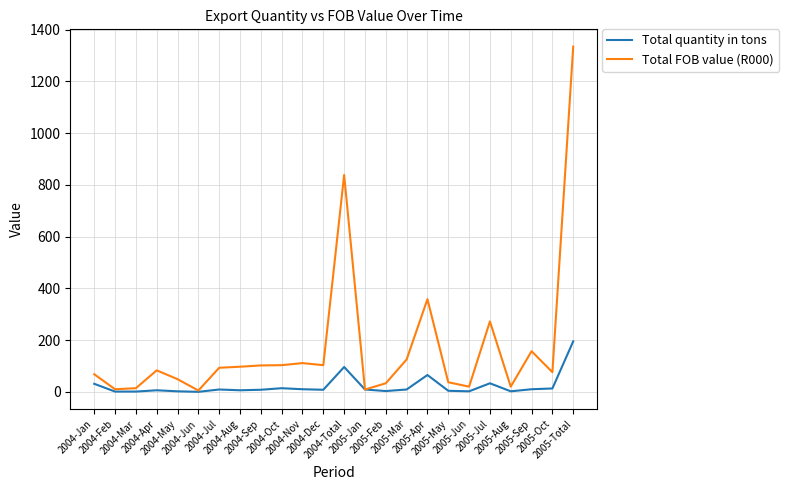

What are all the series names shown in the legend?

Total quantity in tons, Total FOB value (R000)